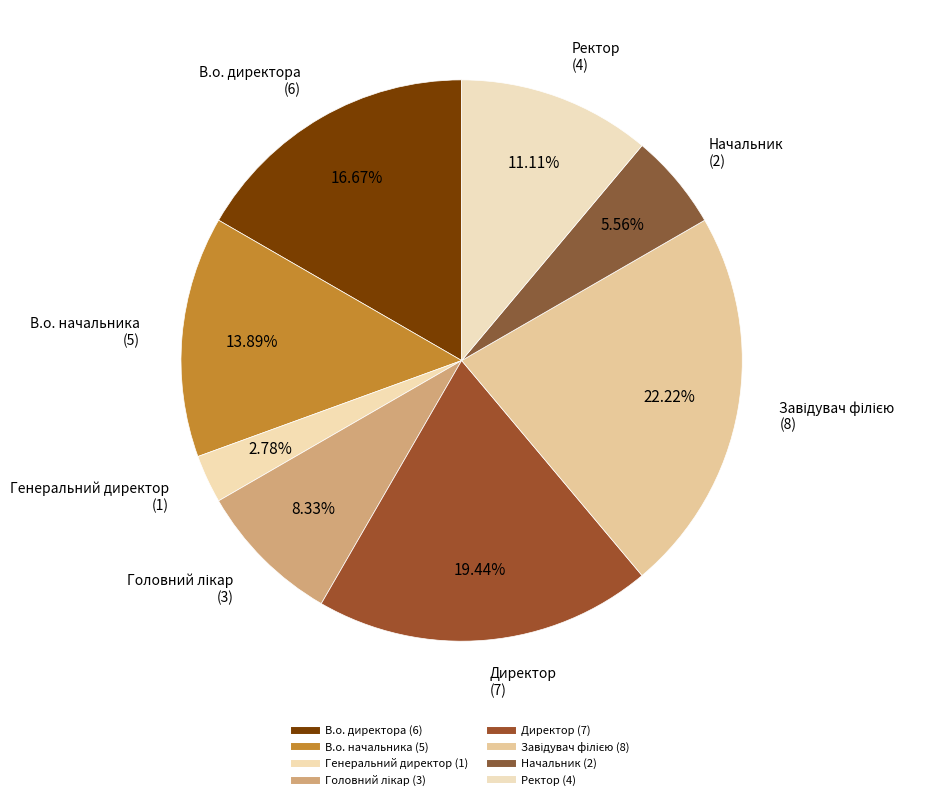

How many segments does this pie chart have?

8